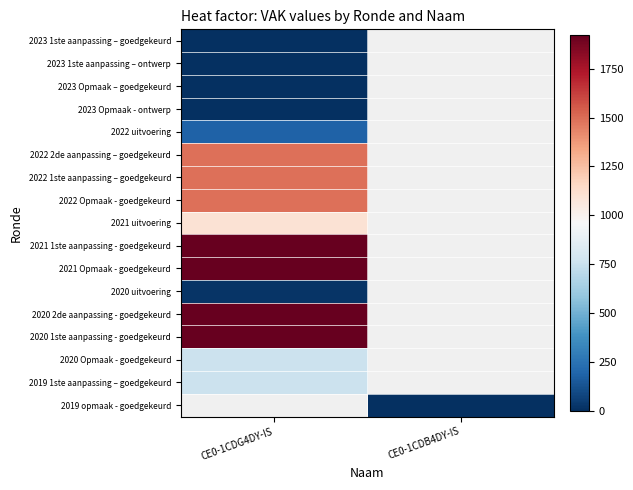

List the labels in order of 2019 1ste aanpassing – goedgekeurd value, smallest first.

CE0-1CDG4DY-IS, CE0-1CDB4DY-IS